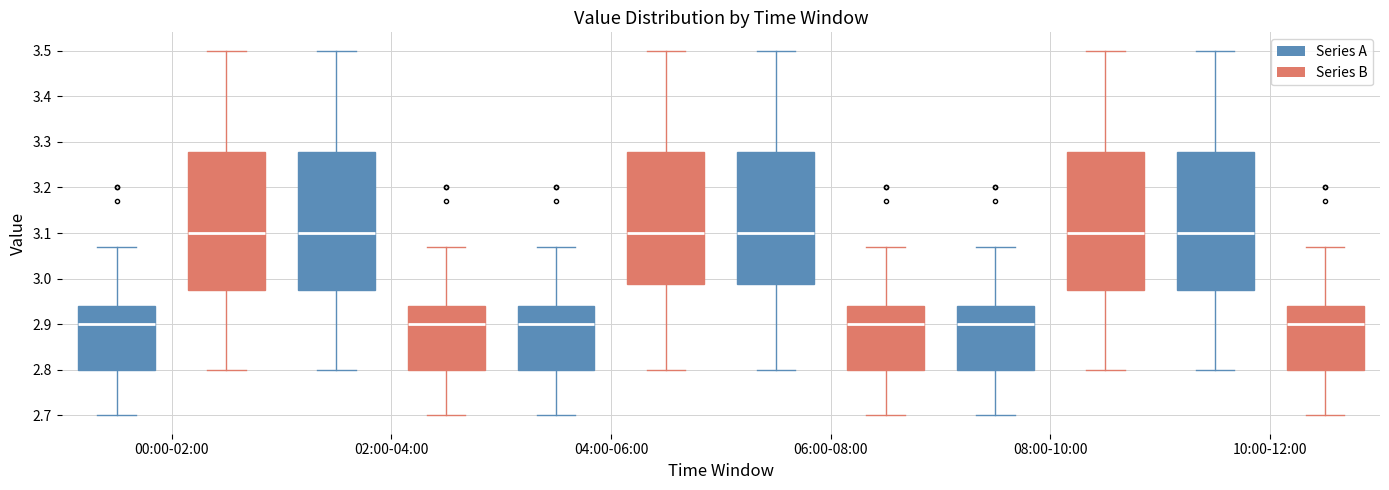

Reading left to right, read every box against the y-axis: the position of its median line, the range the box covers, and the ends of its whiskers. The values are not printed on the chart, so give them approximately, as read against the axis.

00:00-02:00 (Series A): median 2.90, box 2.80 to 2.94, whiskers 2.70 to 3.07
00:00-02:00 (Series B): median 3.10, box 2.98 to 3.28, whiskers 2.80 to 3.50
02:00-04:00 (Series A): median 3.10, box 2.98 to 3.28, whiskers 2.80 to 3.50
02:00-04:00 (Series B): median 2.90, box 2.80 to 2.94, whiskers 2.70 to 3.07
04:00-06:00 (Series A): median 2.90, box 2.80 to 2.94, whiskers 2.70 to 3.07
04:00-06:00 (Series B): median 3.10, box 2.99 to 3.28, whiskers 2.80 to 3.50
06:00-08:00 (Series A): median 3.10, box 2.99 to 3.28, whiskers 2.80 to 3.50
06:00-08:00 (Series B): median 2.90, box 2.80 to 2.94, whiskers 2.70 to 3.07
08:00-10:00 (Series A): median 2.90, box 2.80 to 2.94, whiskers 2.70 to 3.07
08:00-10:00 (Series B): median 3.10, box 2.98 to 3.28, whiskers 2.80 to 3.50
10:00-12:00 (Series A): median 3.10, box 2.98 to 3.28, whiskers 2.80 to 3.50
10:00-12:00 (Series B): median 2.90, box 2.80 to 2.94, whiskers 2.70 to 3.07